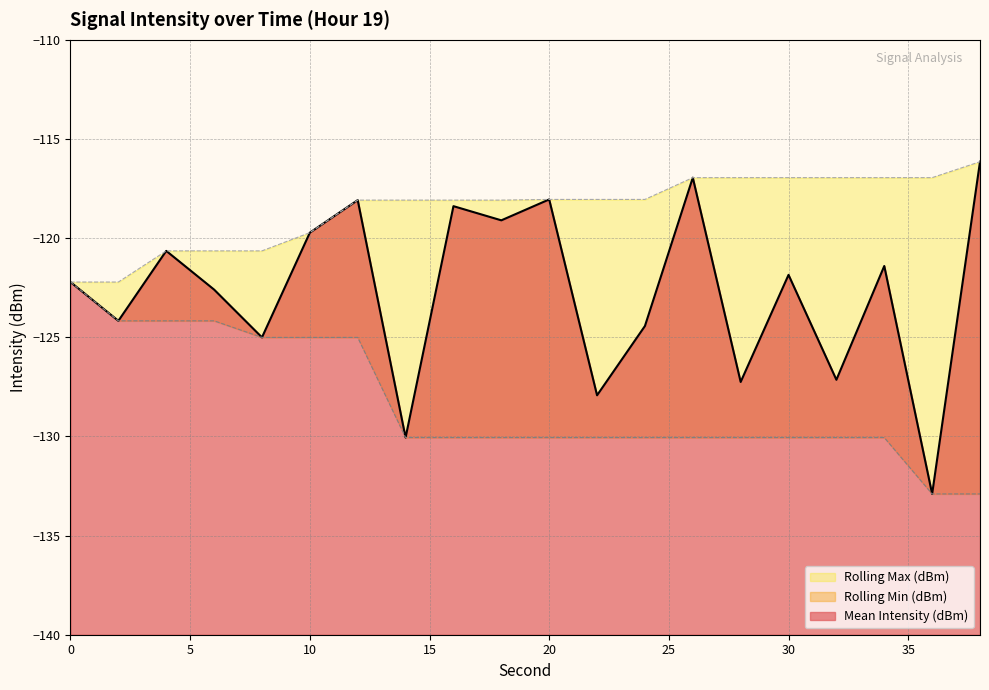

List the series in order of their overall mean, lowest first.

Rolling Min (dBm), Mean Intensity (dBm), Rolling Max (dBm)